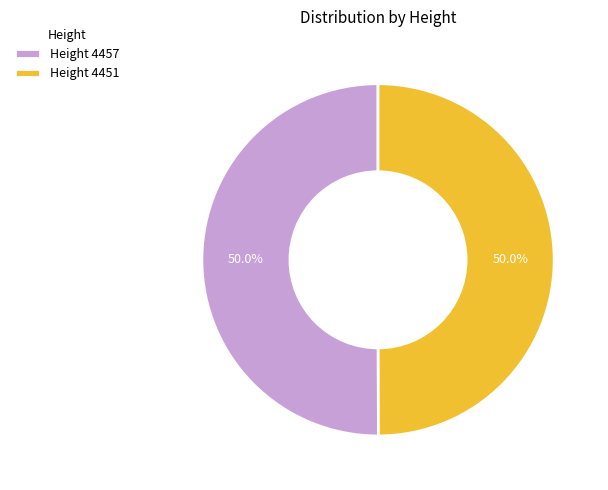

What is the total percentage of Height 4451 and Height 4457?

100.0%